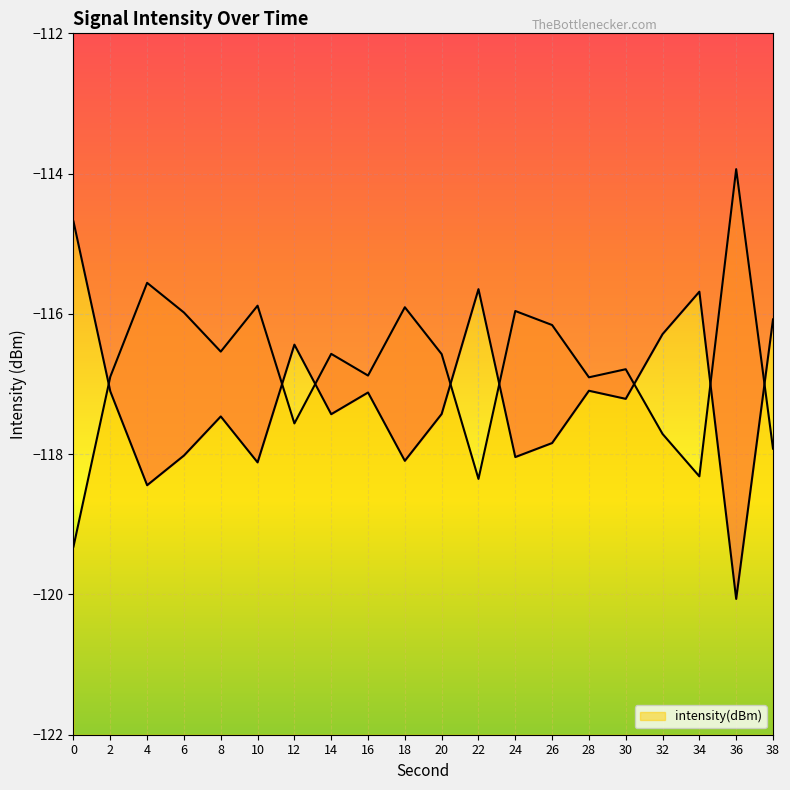

What is the approximate value at 28?

-116.9